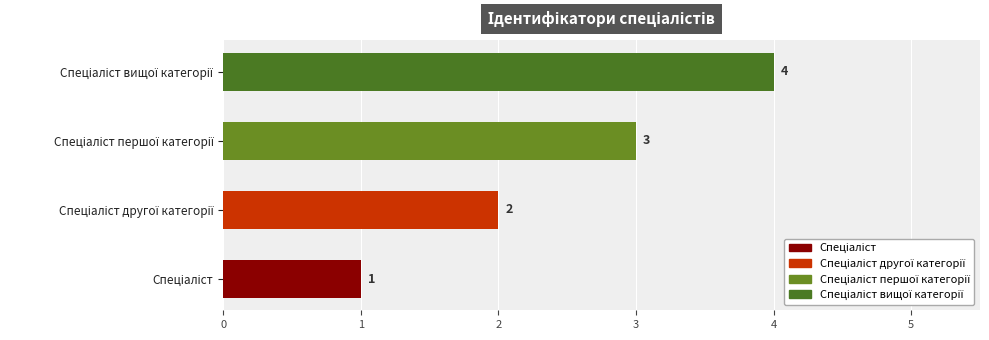

What is the greatest value displayed?

4